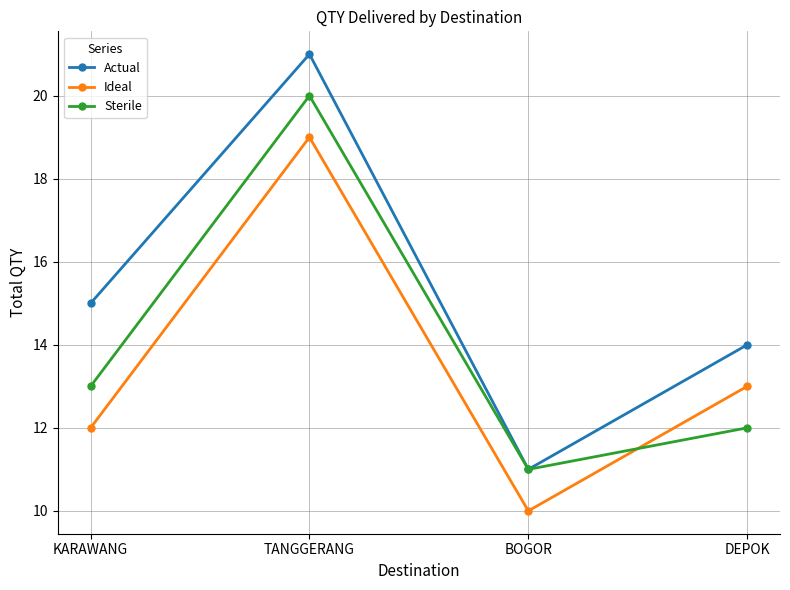

True or false: Ideal and Actual cross at least once.

False